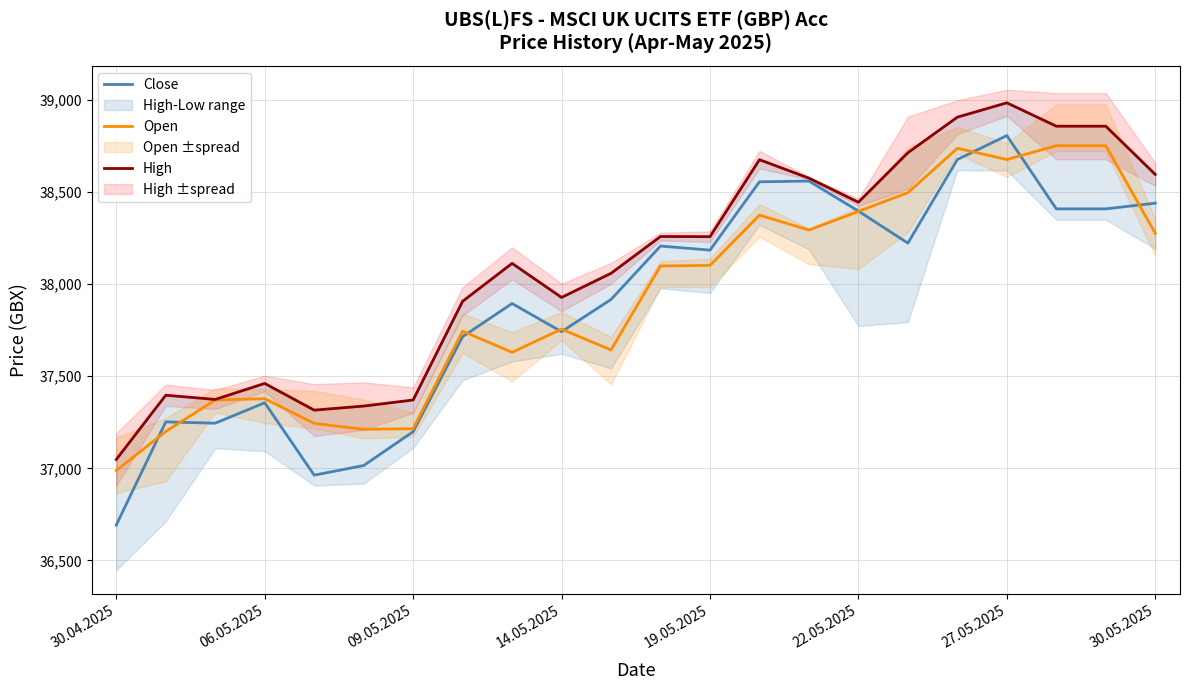

At how many categories does at least one series exceed 38710?

5